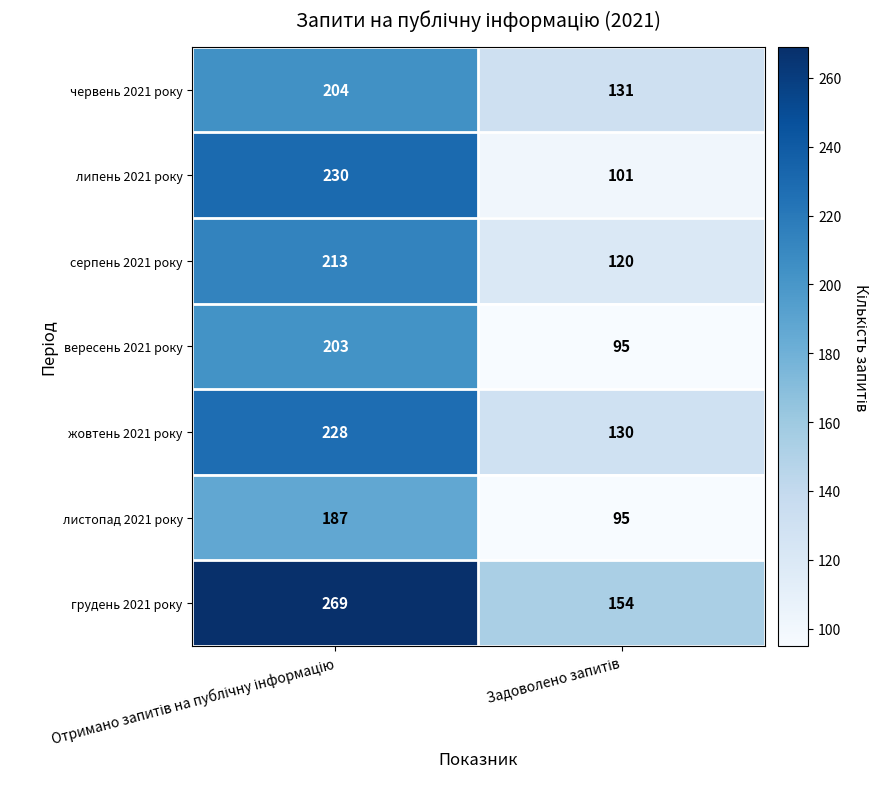

What is the maximum value shown in the chart?

269